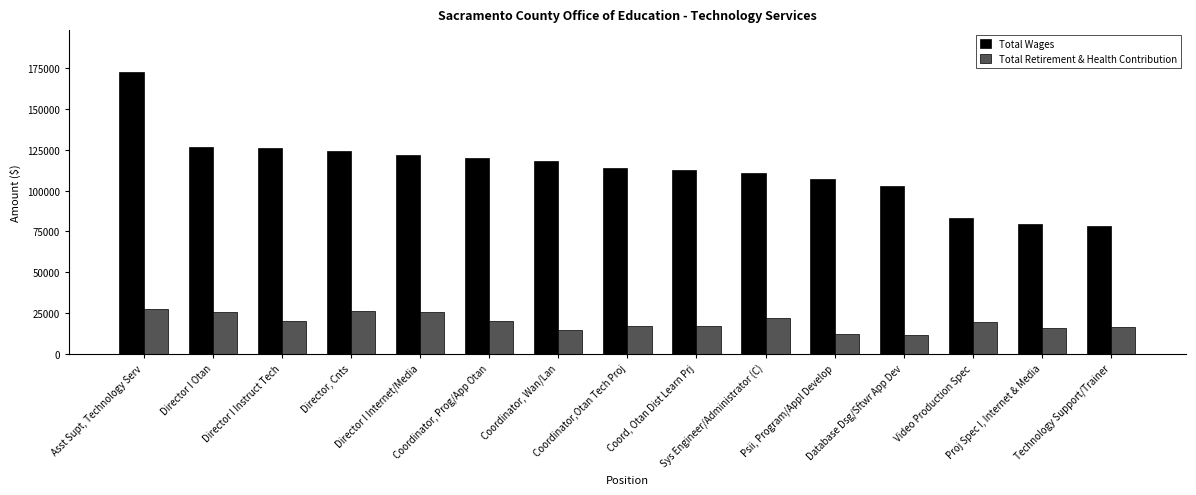

What is the average value of the Total Retirement & Health Contribution series?

19384